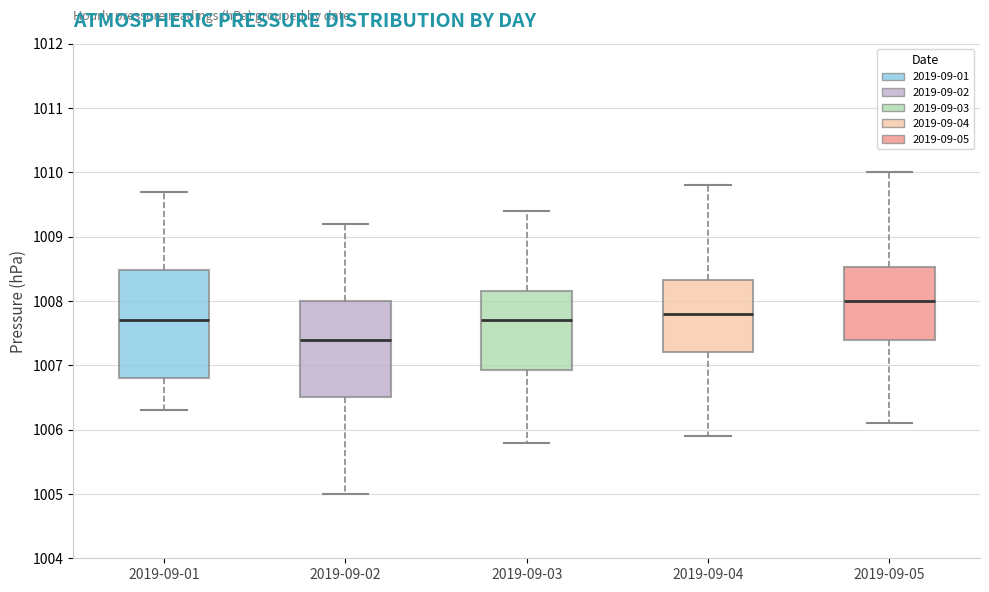

Reading left to right, read every box against the y-axis: the position of its median line, the range the box covers, and the ends of its whiskers. The values are not printed on the chart, so give them approximately, as read against the axis.

2019-09-01: median 1007.7, box 1006.8 to 1008.5, whiskers 1006.3 to 1009.7
2019-09-02: median 1007.4, box 1006.5 to 1008.0, whiskers 1005.0 to 1009.2
2019-09-03: median 1007.7, box 1006.9 to 1008.2, whiskers 1005.8 to 1009.4
2019-09-04: median 1007.8, box 1007.2 to 1008.3, whiskers 1005.9 to 1009.8
2019-09-05: median 1008.0, box 1007.4 to 1008.5, whiskers 1006.1 to 1010.0